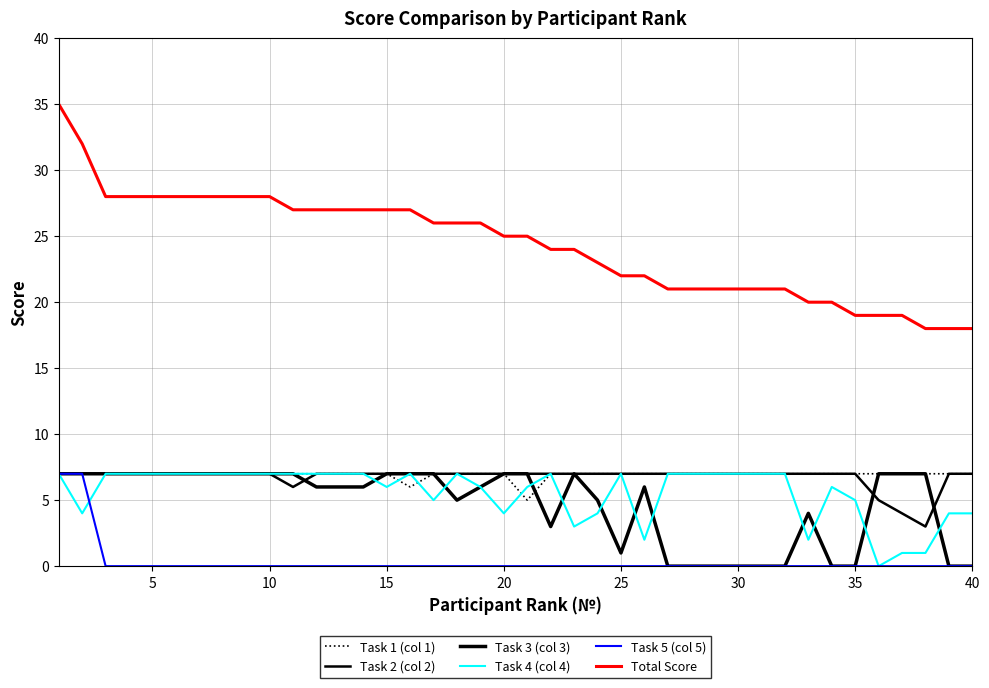

How many interior local valleys does the Task 4 (col 4) series have?

8